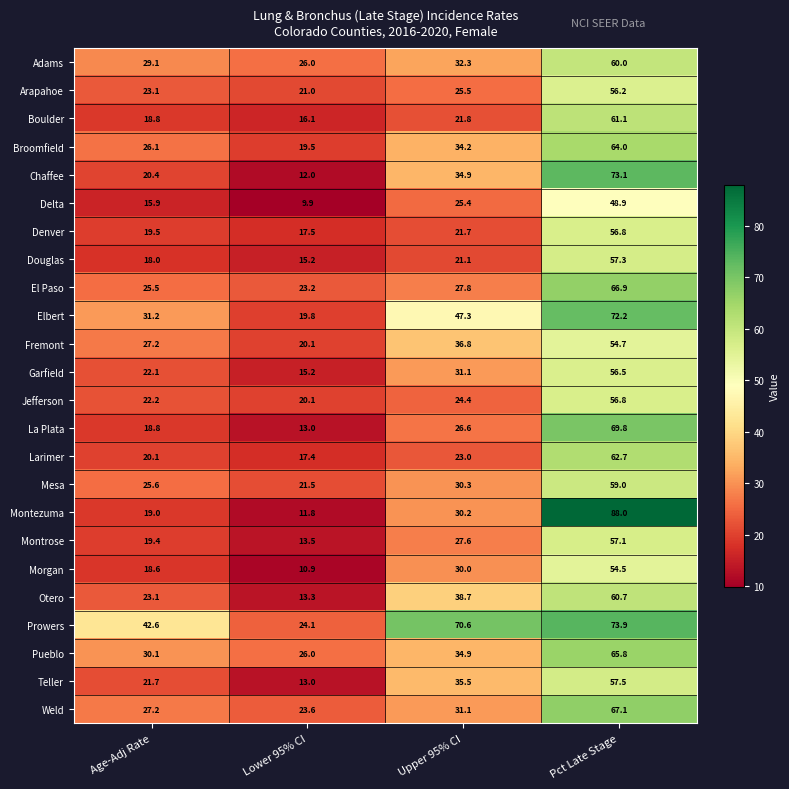

Where is Elbert nearest to the value 46?

Upper 95% CI